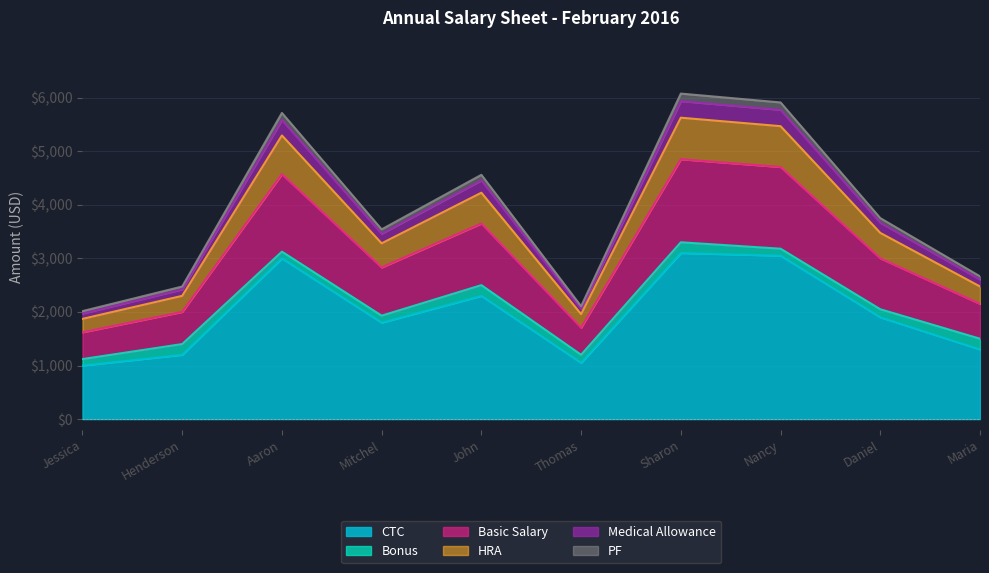

What is the label of the 8th point from the left?

Nancy